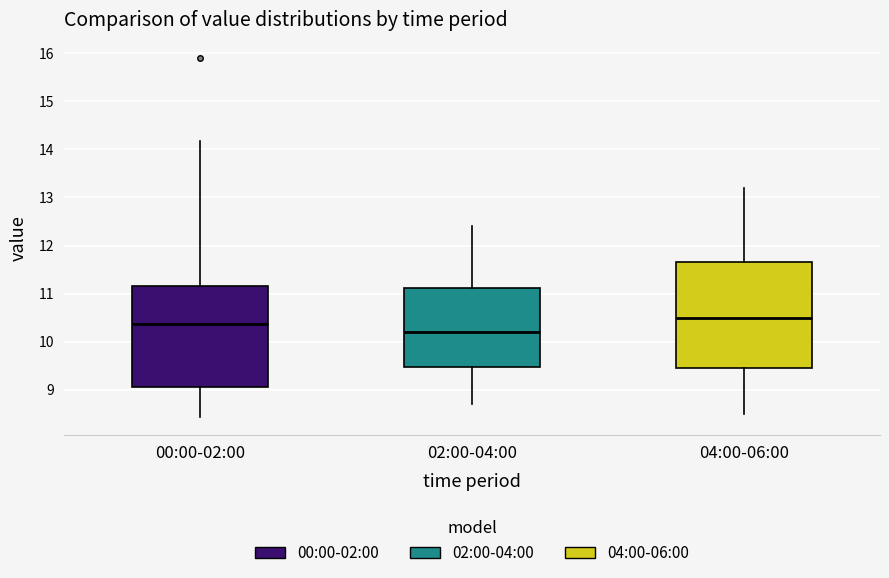

Which box's median line is the highest?

04:00-06:00